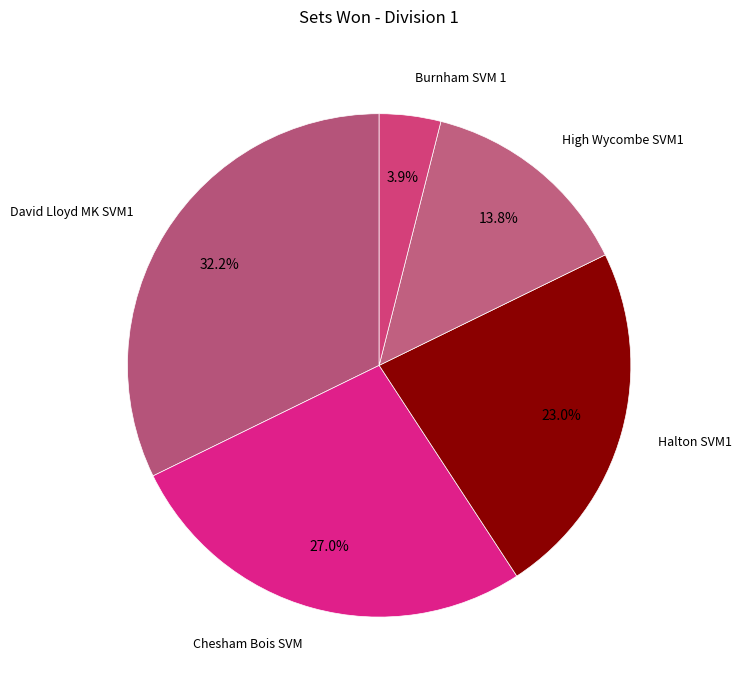

How many slices are in this pie chart?

5